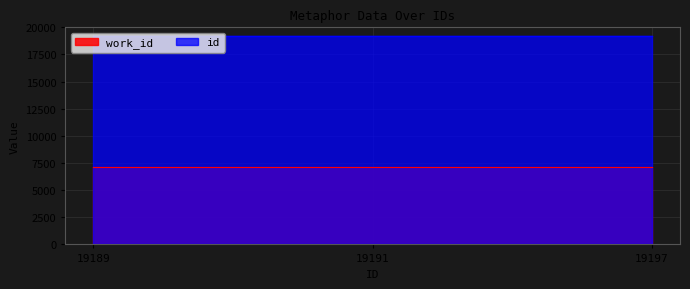

What is the value of the 2nd point from the left?

19191